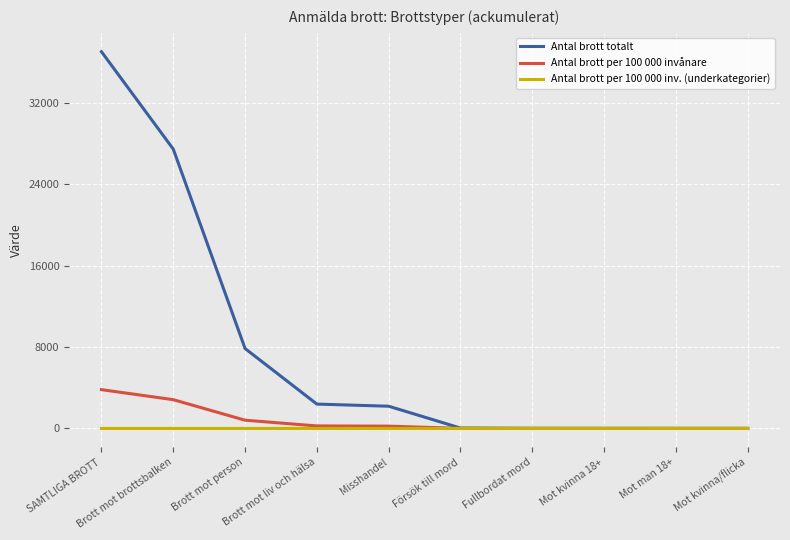

Count the number of categories in the chart.

10